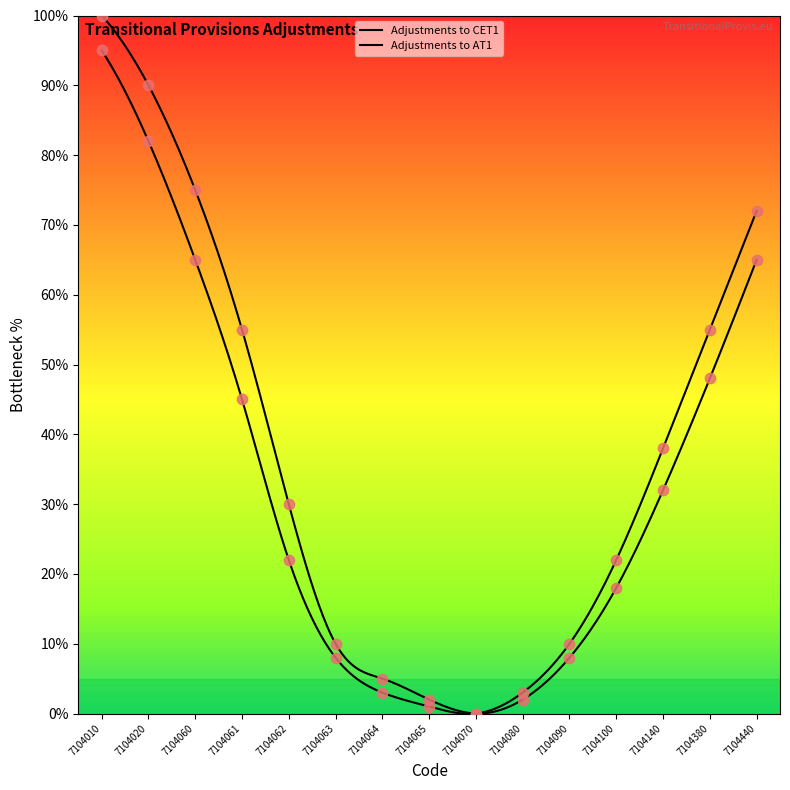

At how many categories does at least one series exceed 51?

6